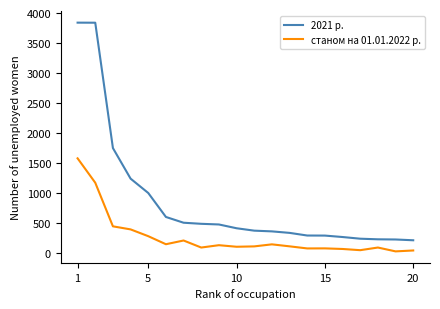

Does the chart have visible grid lines?

No